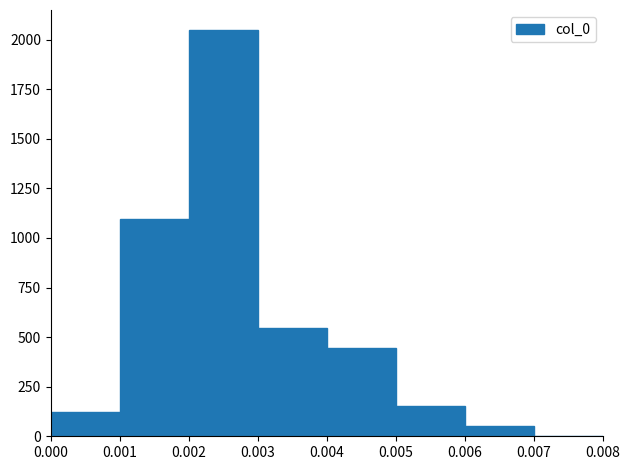

Which range on the x-axis has the tallest bar?

0.002 to 0.003